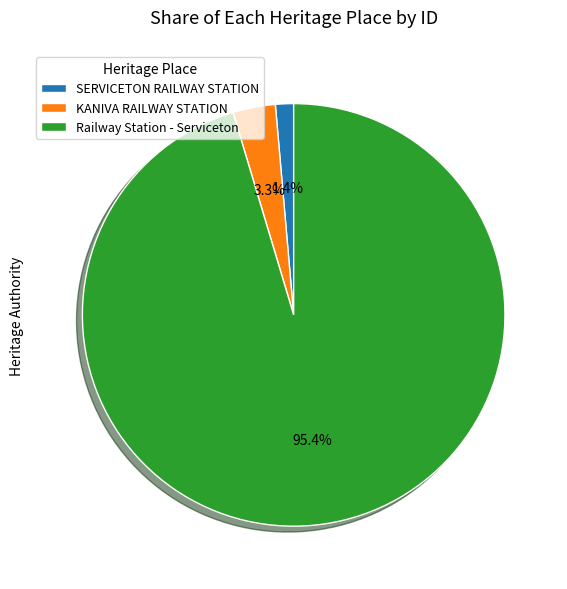

Between Railway Station - Serviceton and SERVICETON RAILWAY STATION, which is larger?

Railway Station - Serviceton